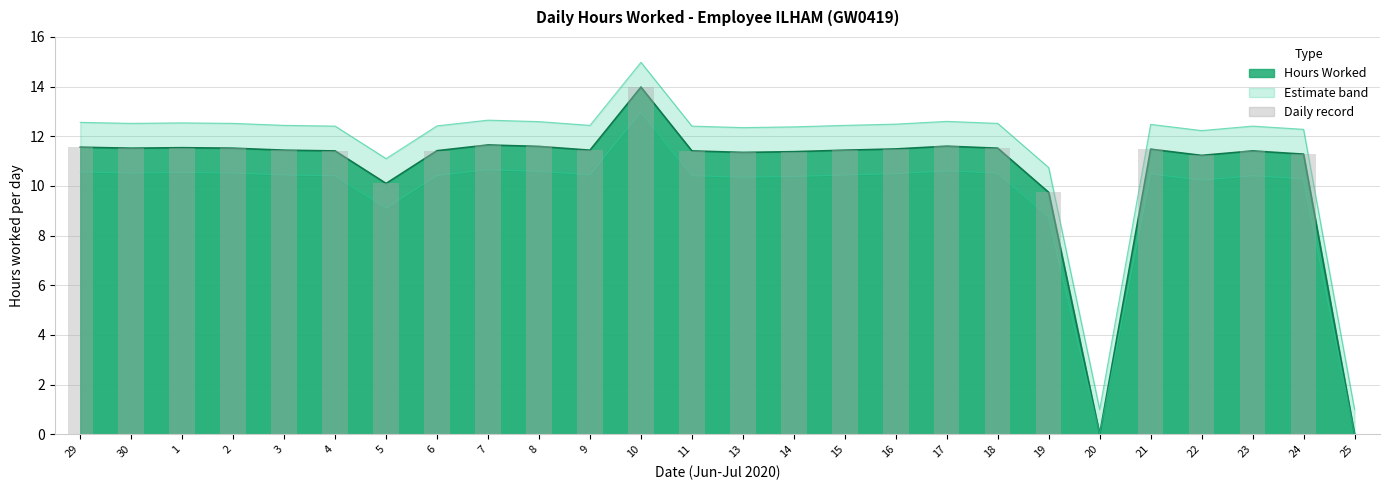

Does the chart contain any negative values?

No